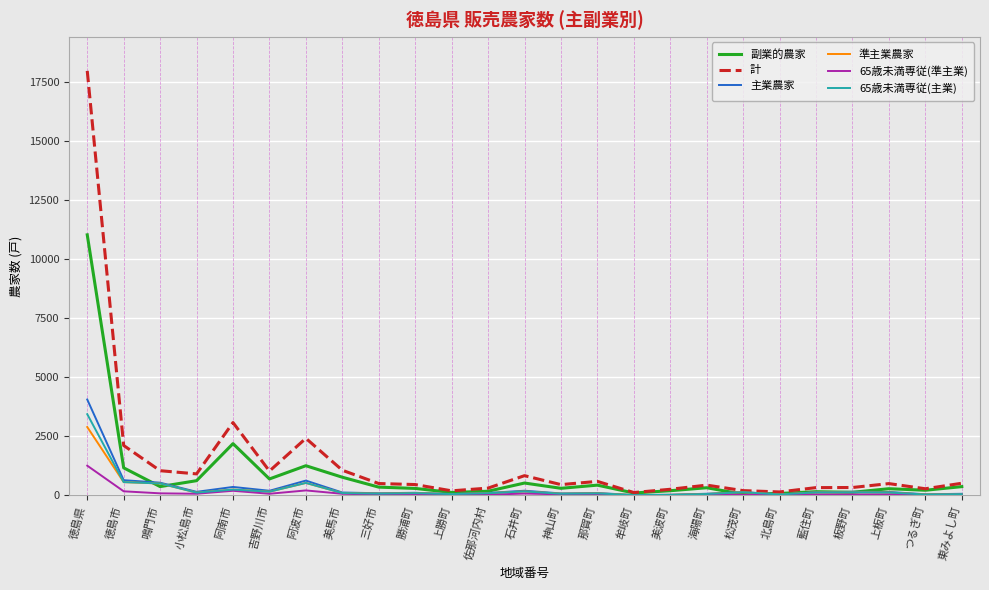

What is the total value across all series at 小松島市?

1948